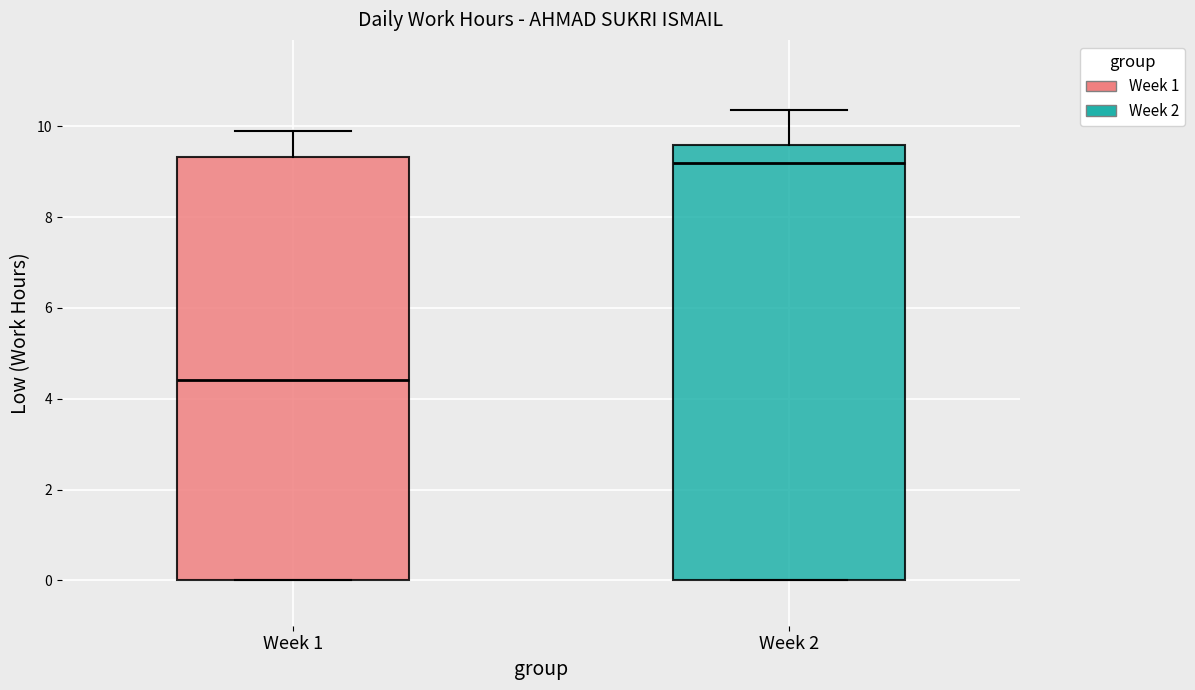

Which box's median line is the highest?

Week 2